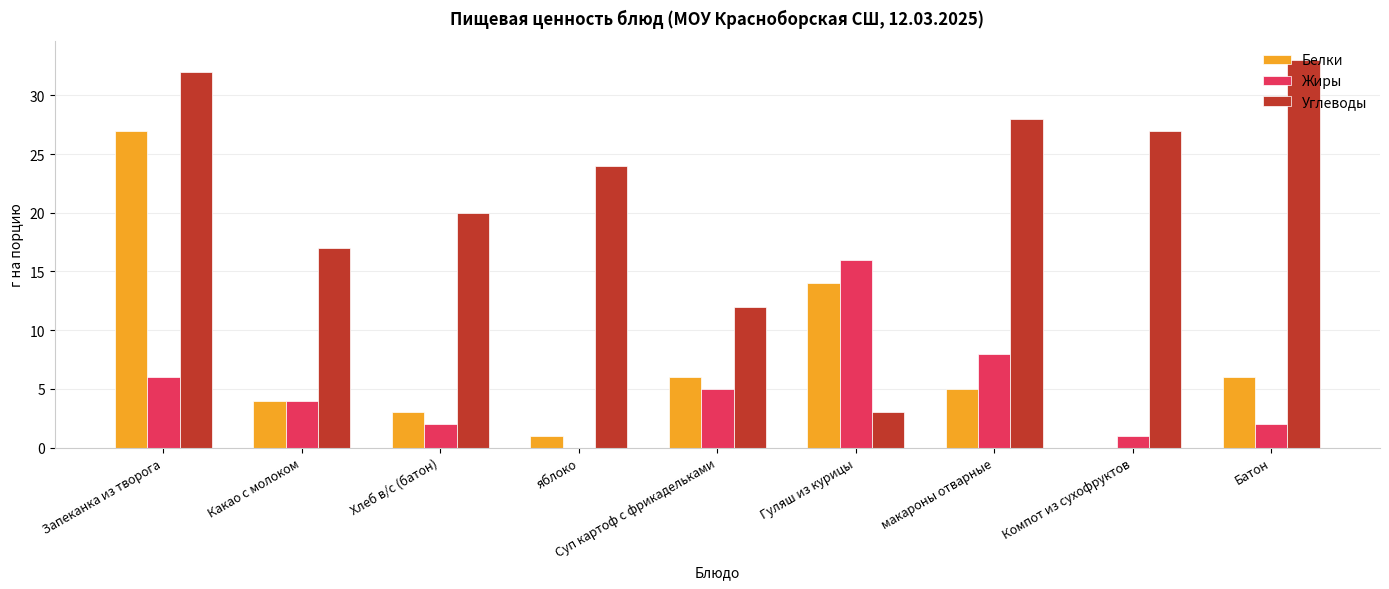

Where is Белки nearest to the value 13?

Гуляш из курицы